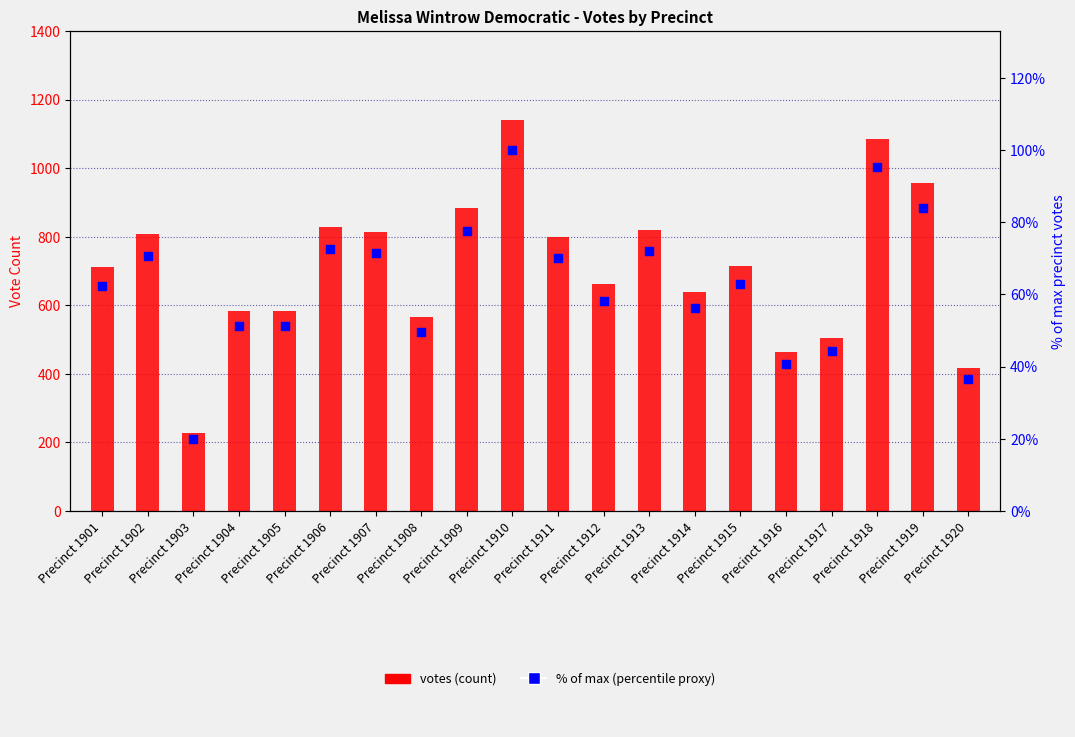

Which series has the largest total across all categories?

votes